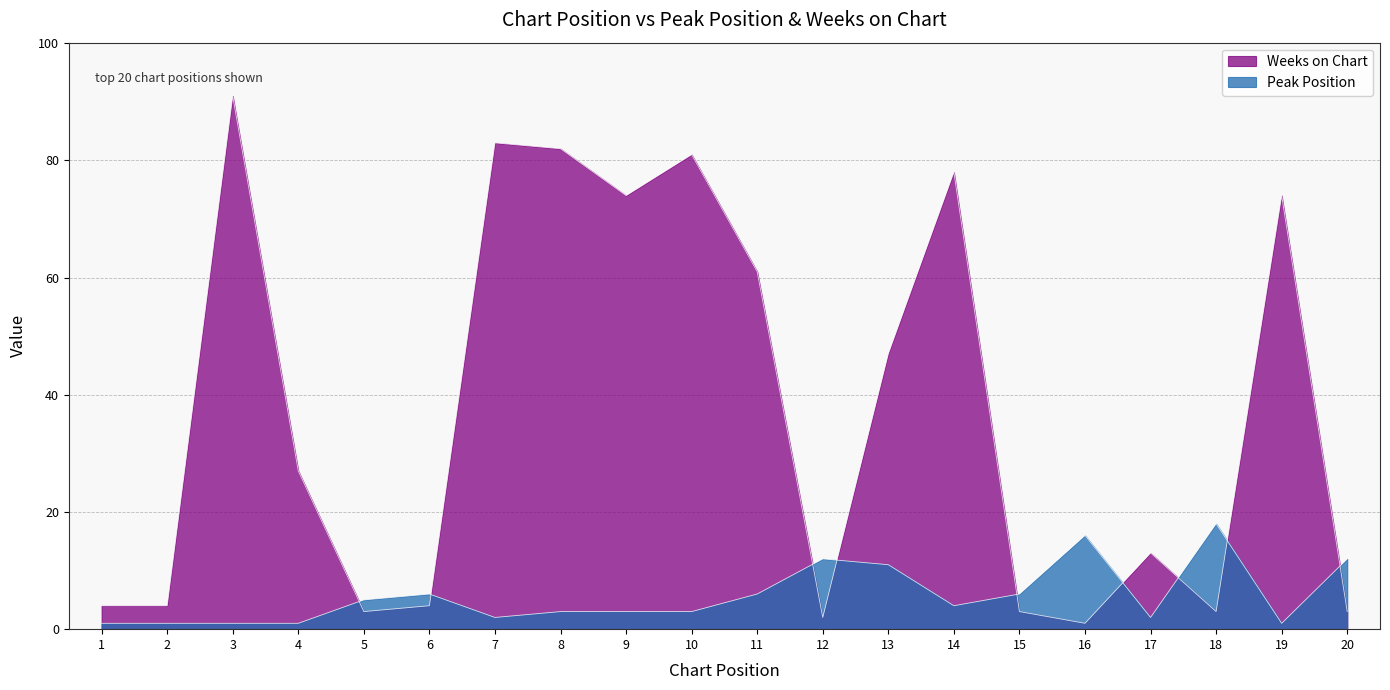

Reading left to right, what are all the values shown in this chart?

Peak Position: 1=1	2=1	3=1	4=1	5=5	6=6	7=2	8=3	9=3	10=3	11=6	12=12	13=11	14=4	15=6	16=16	17=2	18=18	19=1	20=12
Weeks on Chart: 1=4	2=4	3=91	4=27	5=3	6=4	7=83	8=82	9=74	10=81	11=61	12=2	13=47	14=78	15=3	16=1	17=13	18=3	19=74	20=3